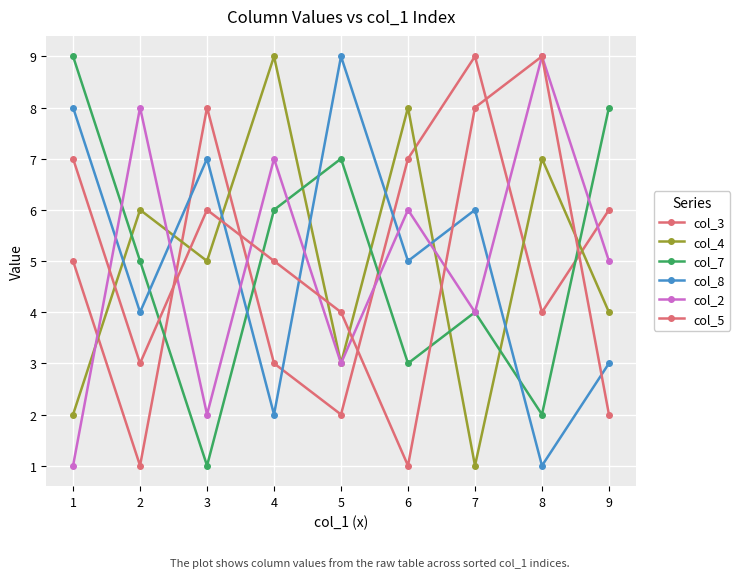

List the series in order of their peak value, lowest first.

col_3, col_4, col_7, col_8, col_2, col_5